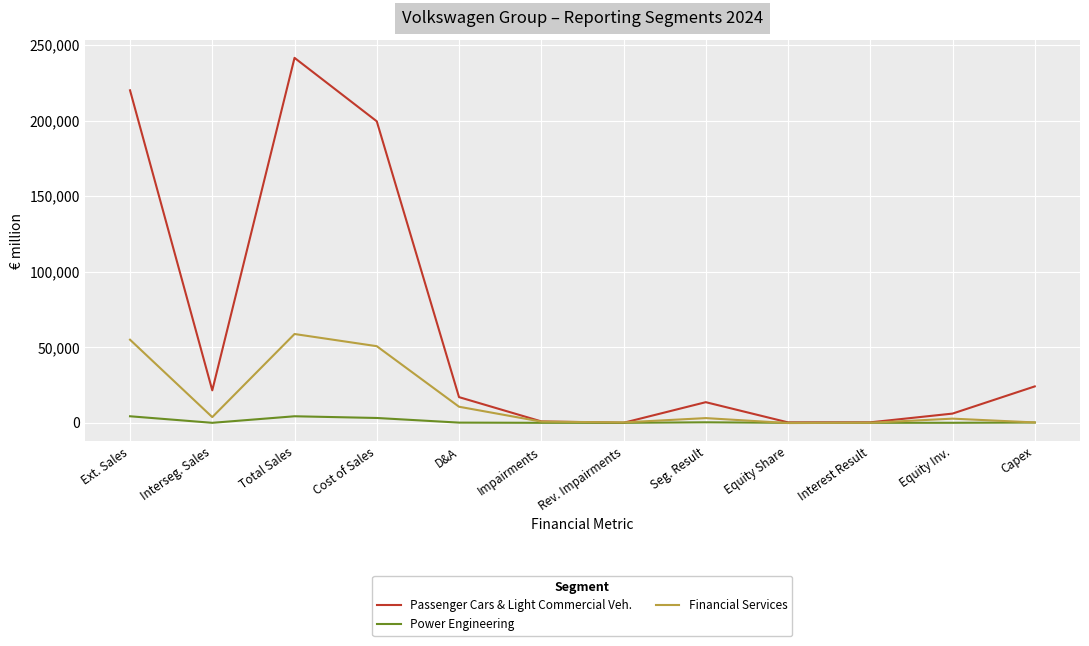

List the series in order of their peak value, highest first.

Passenger Cars & Light Commercial Veh., Financial Services, Power Engineering